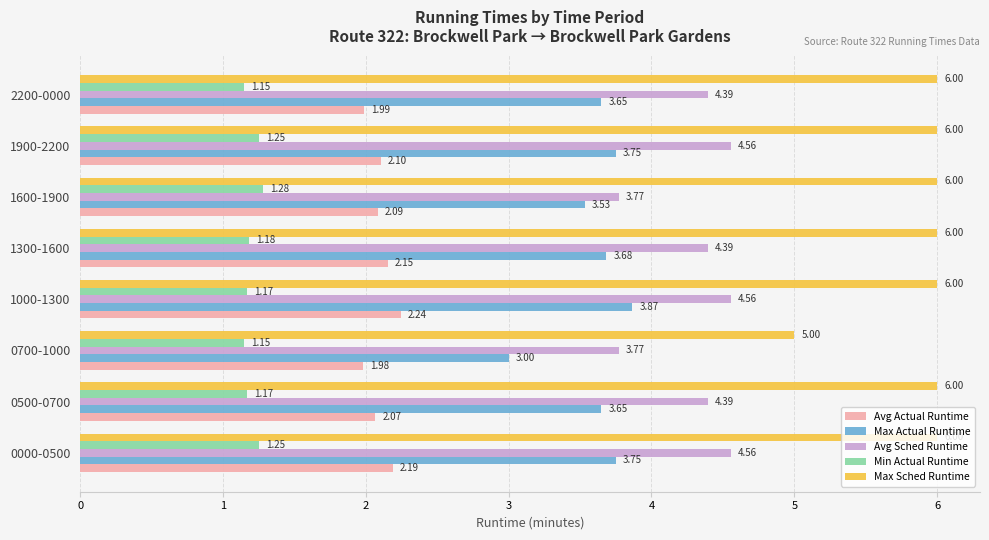

How many data points in Max Actual Runtime are above 3?

7